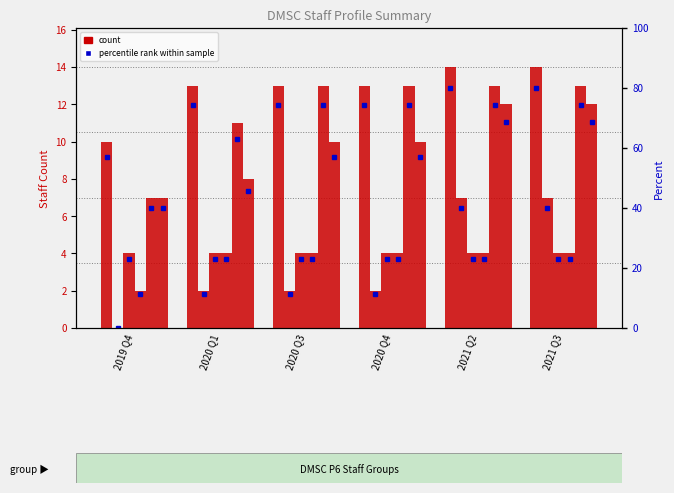

How many bars are there in each group?

6